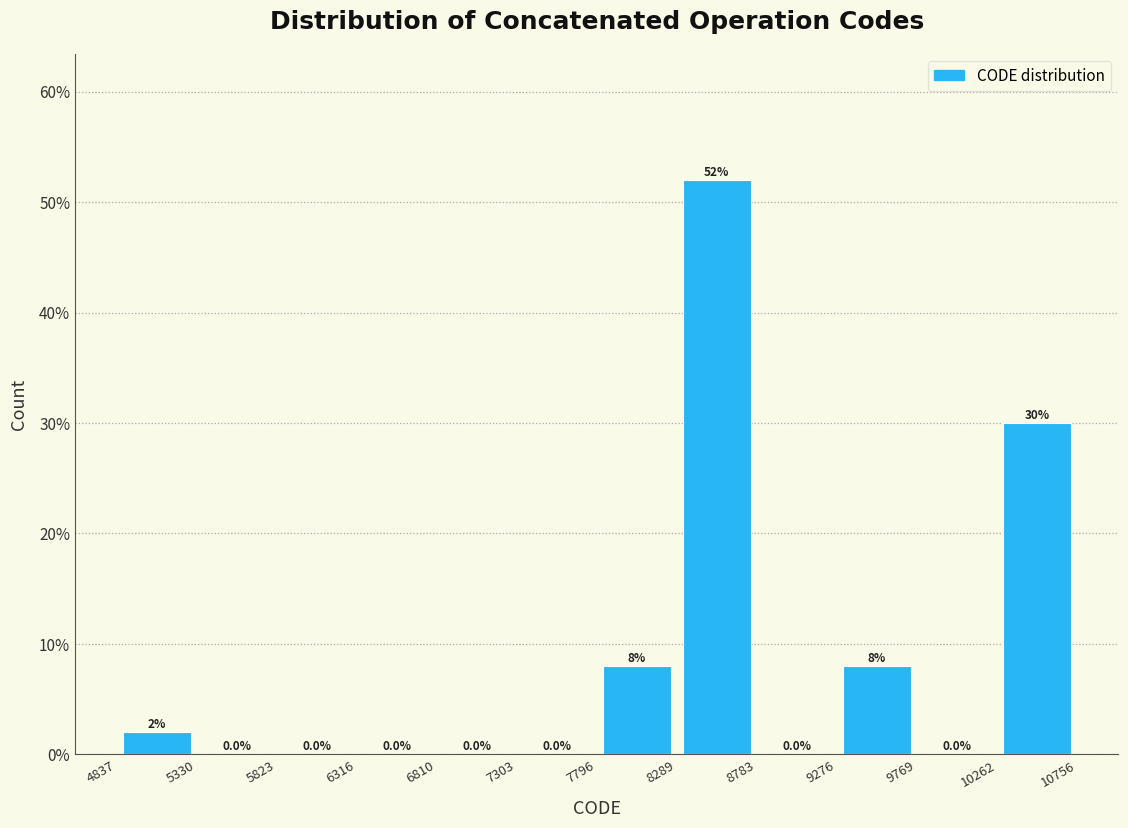

Which range on the x-axis has the tallest bar?

8289 to 8783